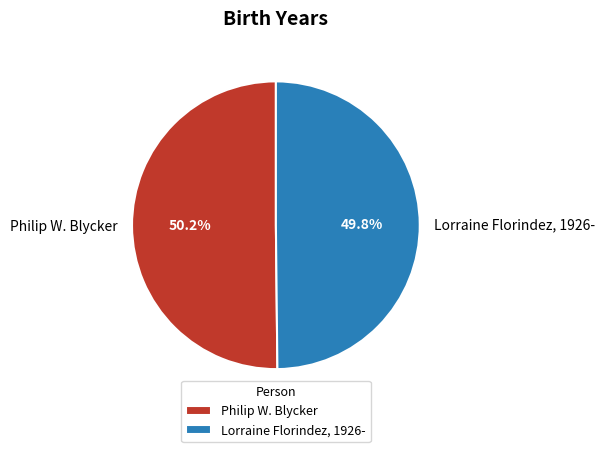

What is the total percentage of Philip W. Blycker and Lorraine Florindez, 1926-?

100.0%